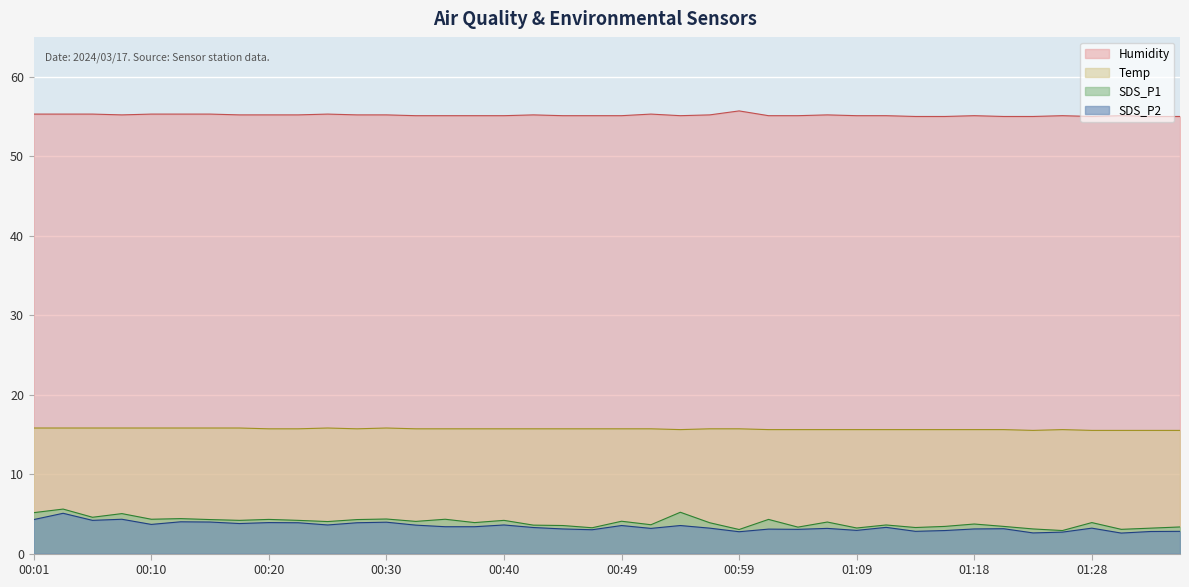

Where is Temp nearest to the value 15?

01:23